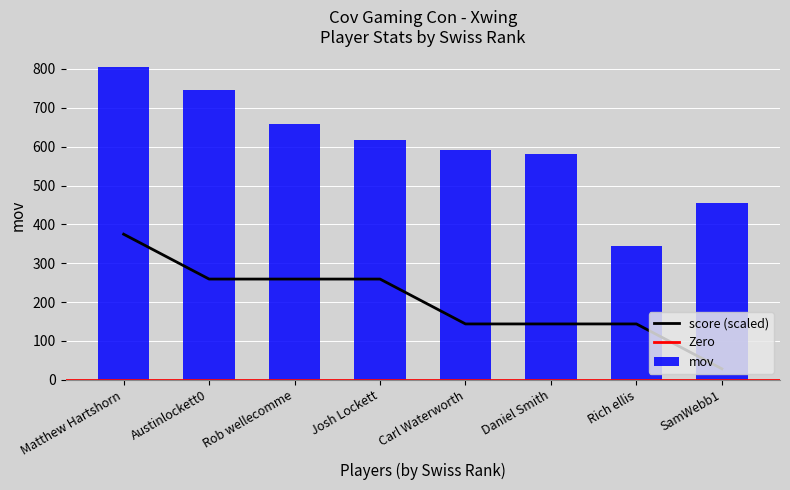

What is the minimum value shown in the chart?

28.3